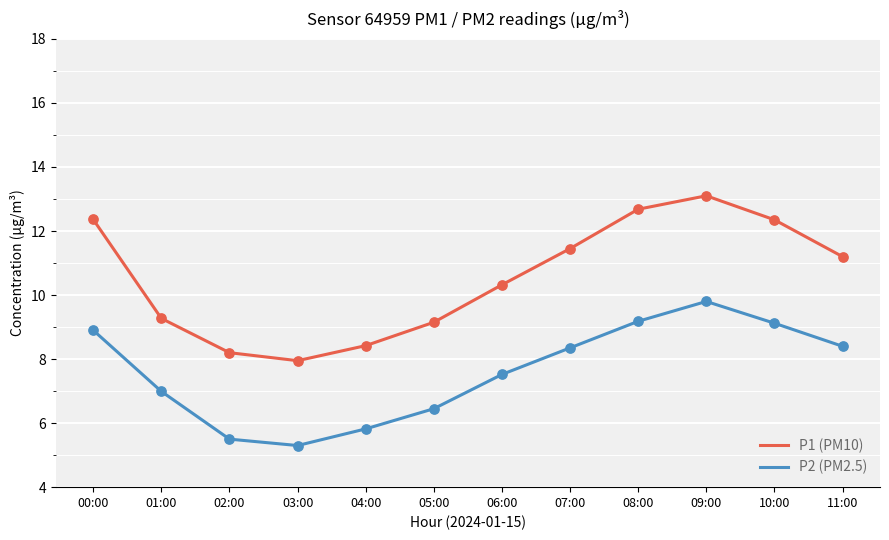

What is the spread (max minus min) of values at 07:00?

3.1